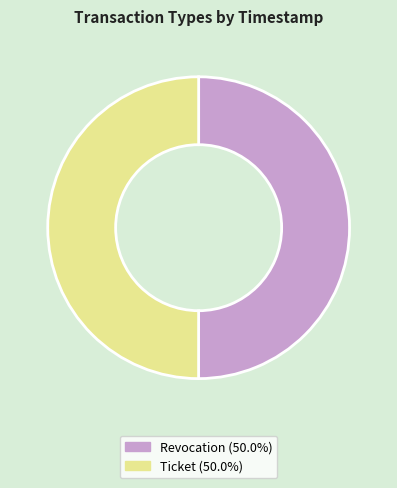

Approximately how many times larger is the value at Revocation (50.0%) compared to Ticket (50.0%)?

1.0